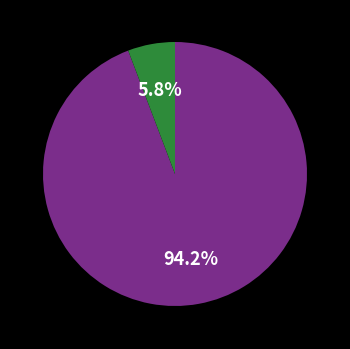

Does any single category account for the majority?

Yes